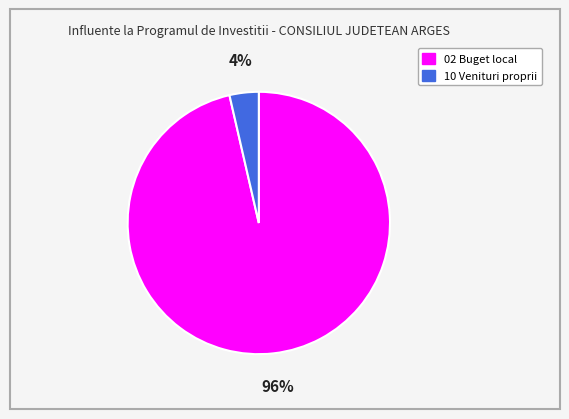

What is the smallest slice in the pie chart?

10 Venituri proprii